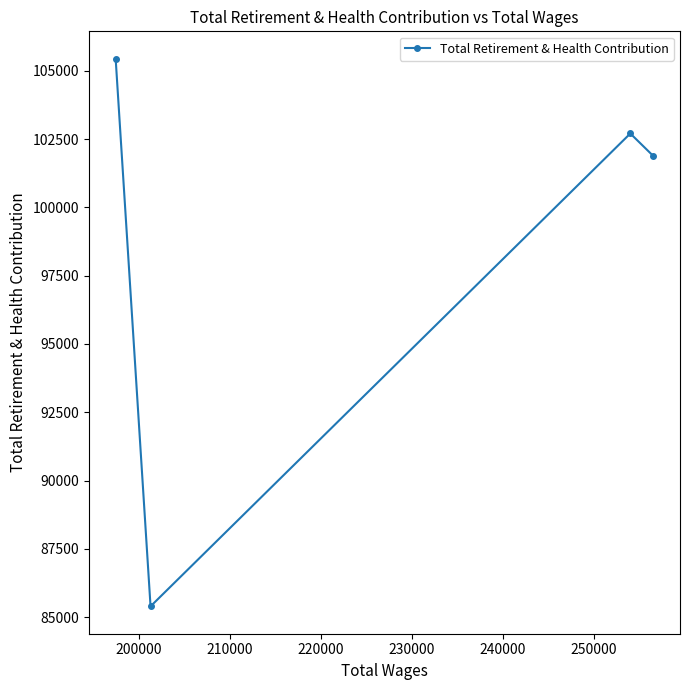

Is this an area chart (filled region under the line)?

No